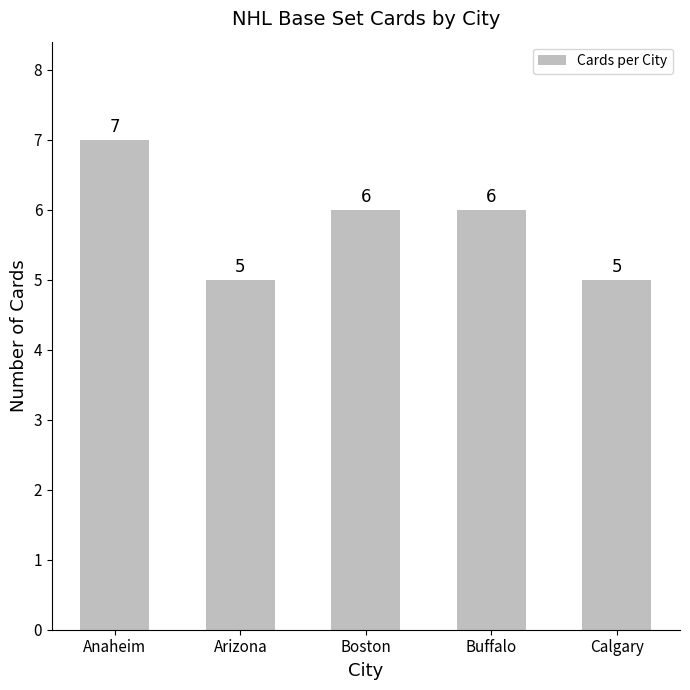

Between Buffalo and Anaheim, which is larger?

Anaheim